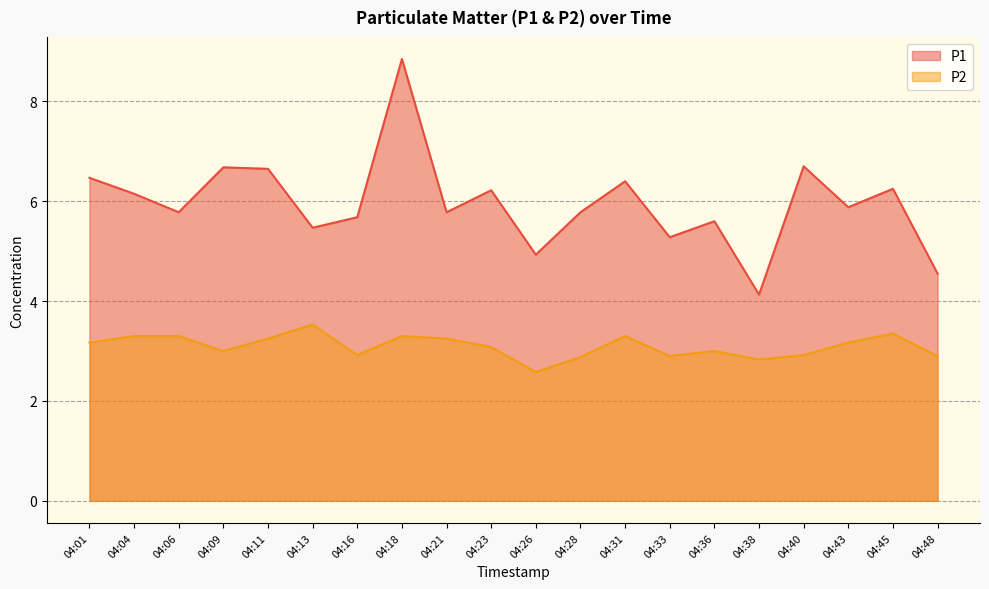

Between 04:01 and 04:38, which series saw the biggest shift?

P1